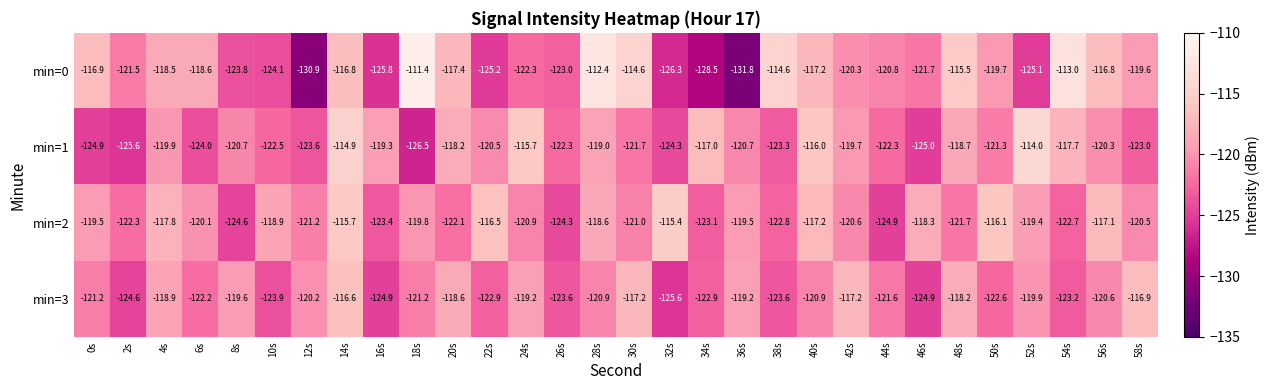

List the series in order of their peak value, lowest first.

min=3, min=2, min=1, min=0